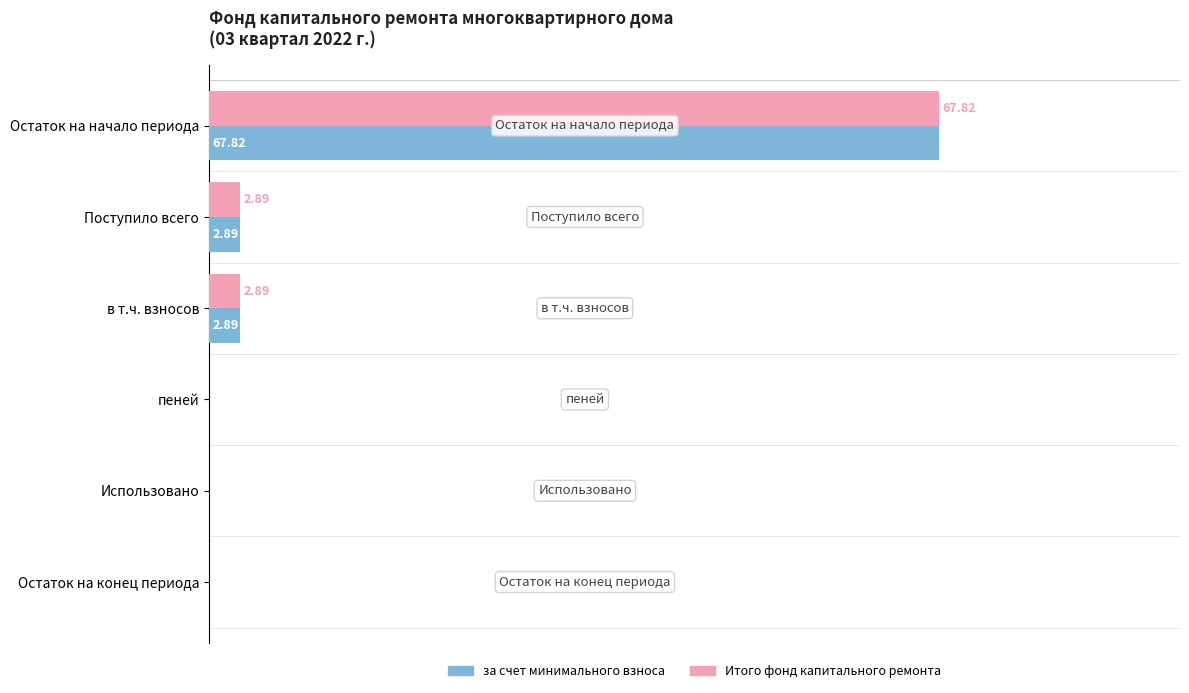

Is the value of за счет минимального взноса at Использовано greater than the value of Итого фонд капитального ремонта at Поступило всего?

No